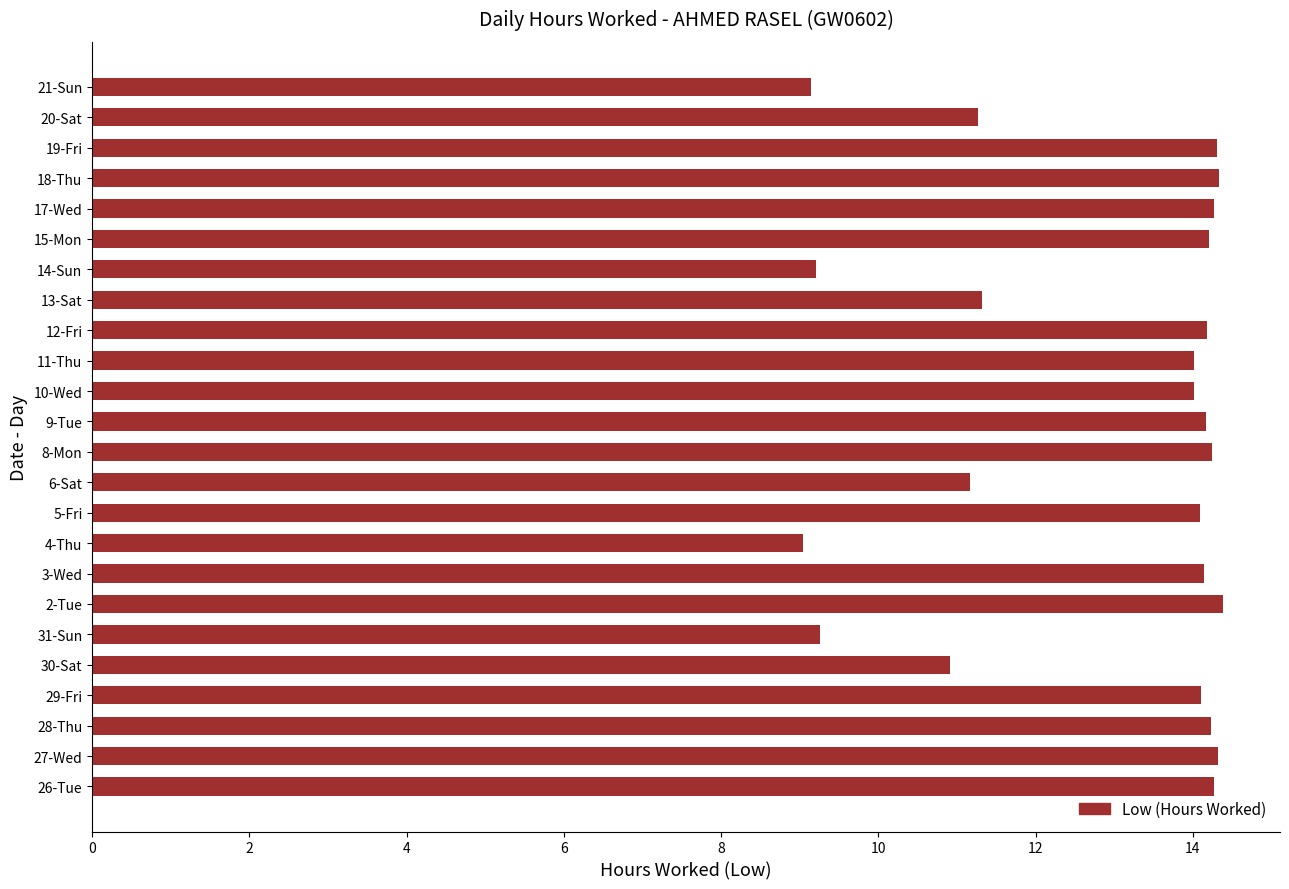

Which has a higher value, 3-Wed or 20-Sat?

3-Wed